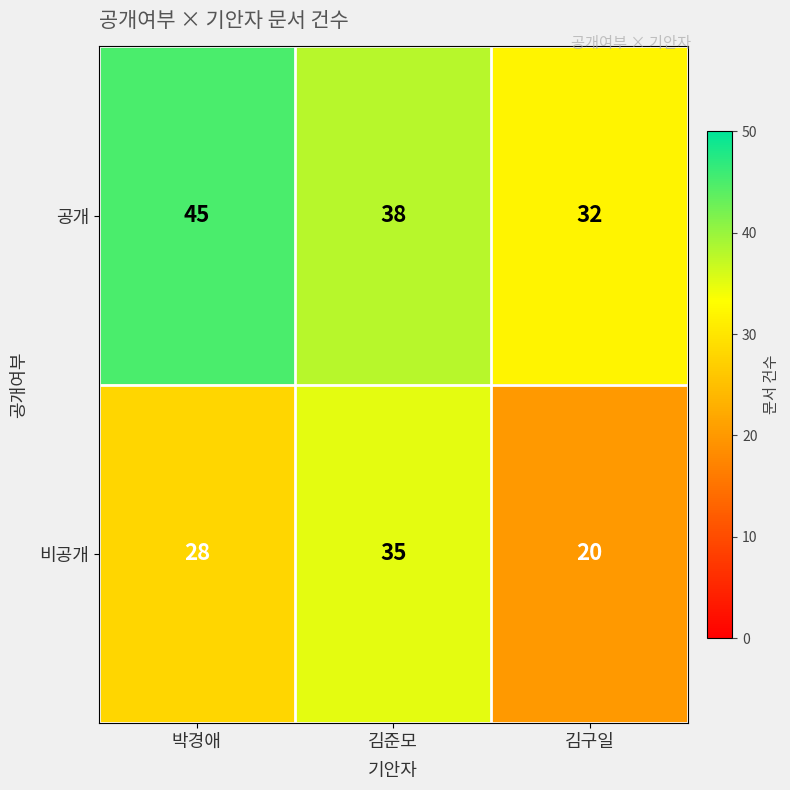

Where does the 공개 series first go above 38?

박경애